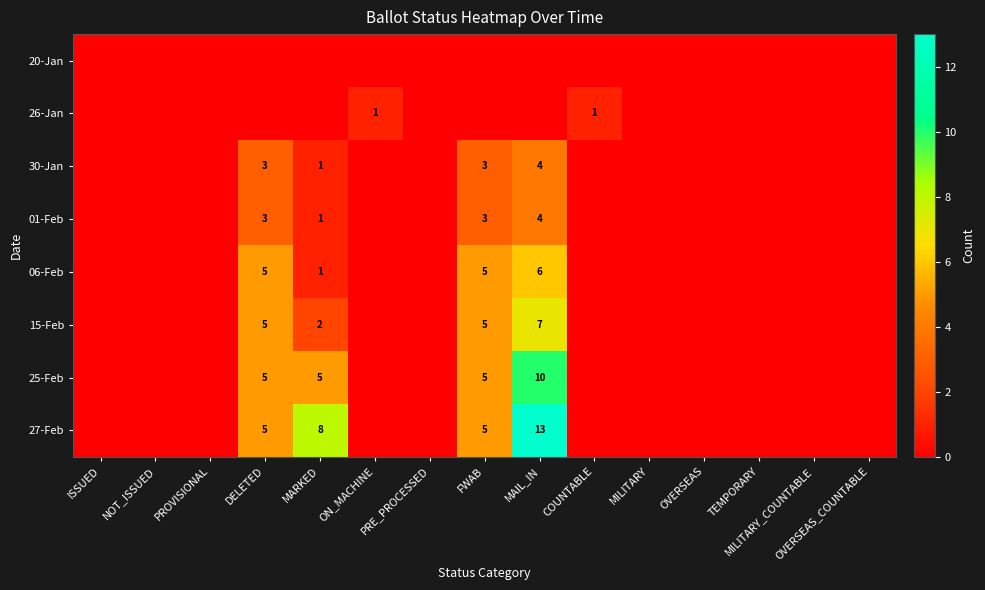

What is the sum of all 27-Feb values?

31